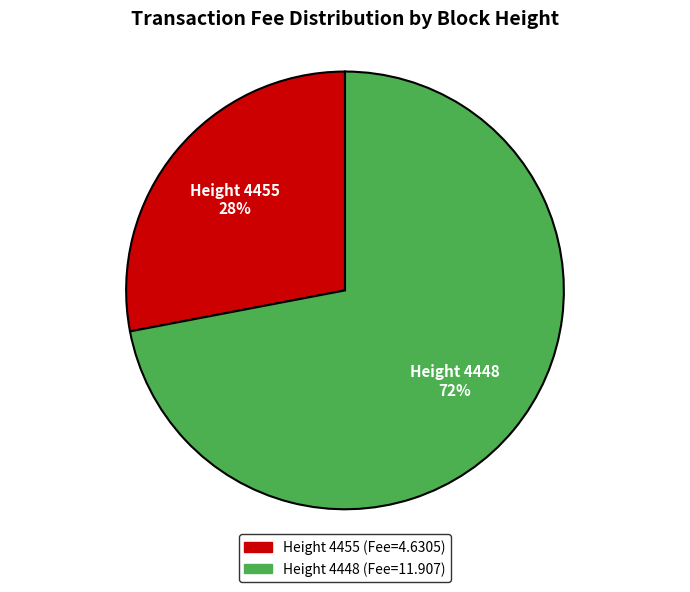

To the nearest percent, what is the average slice percentage?

50%